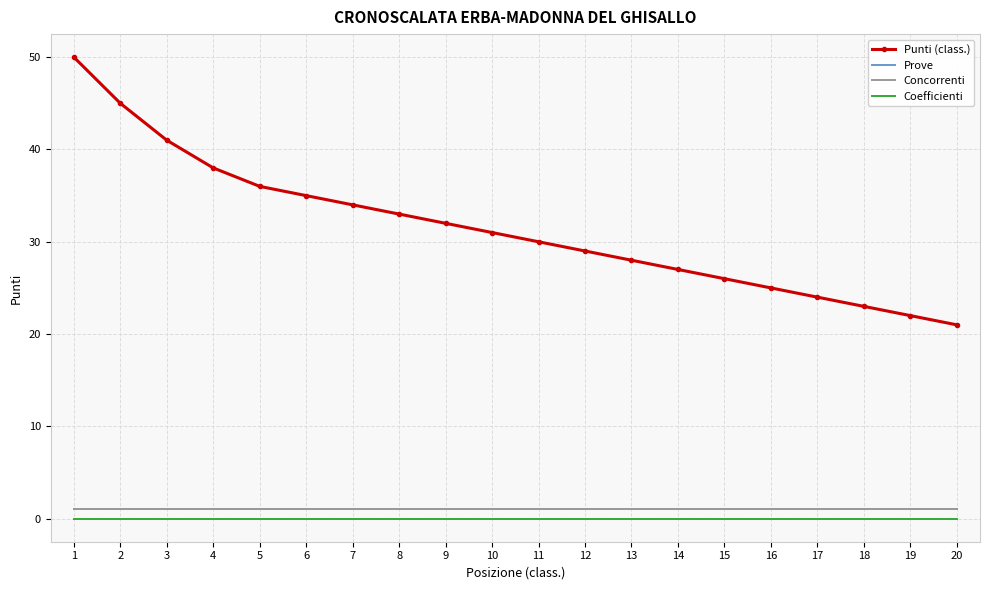

How many lines are shown in the chart?

4